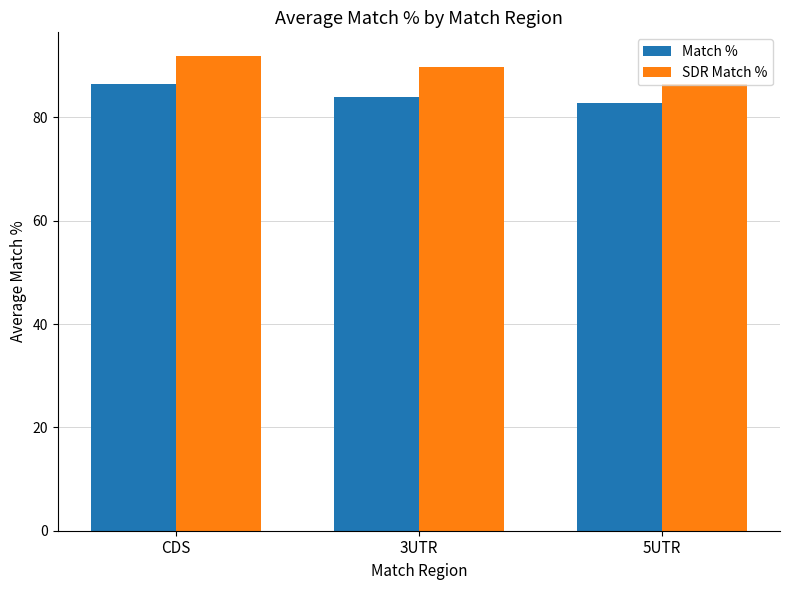

What is the label of the 2nd bar from the left?

3UTR